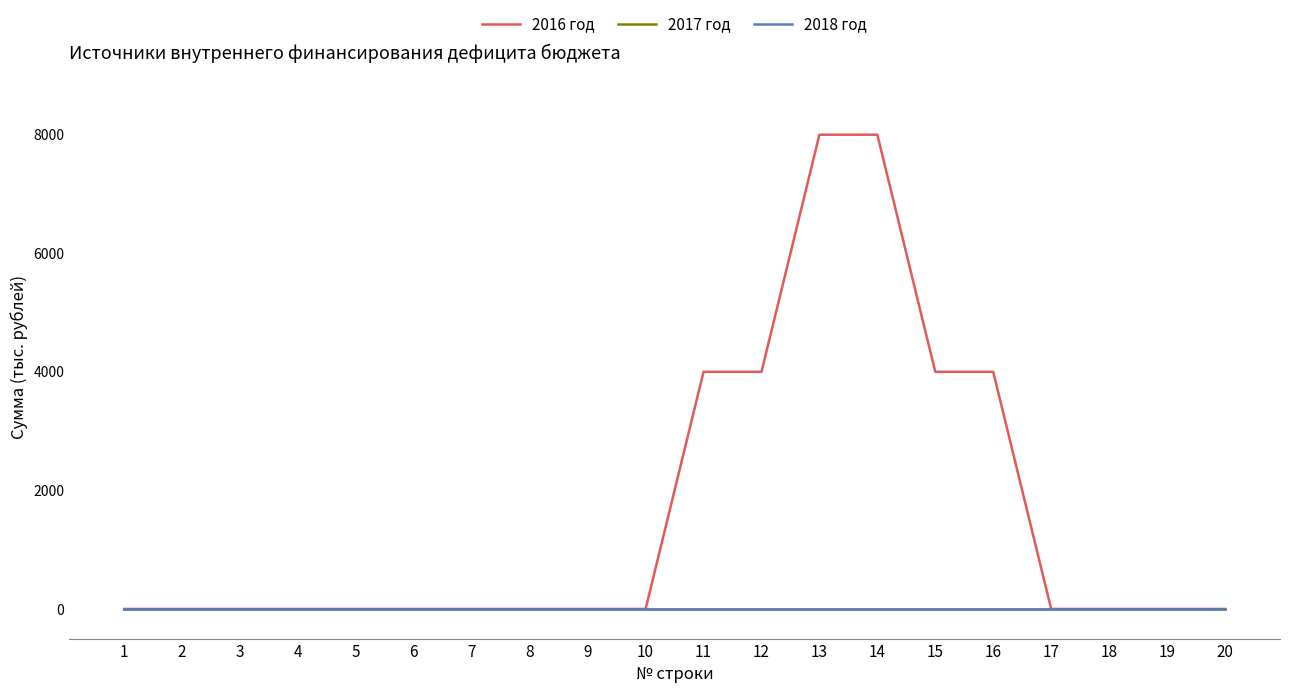

Does the chart display data point markers on the line(s)?

No